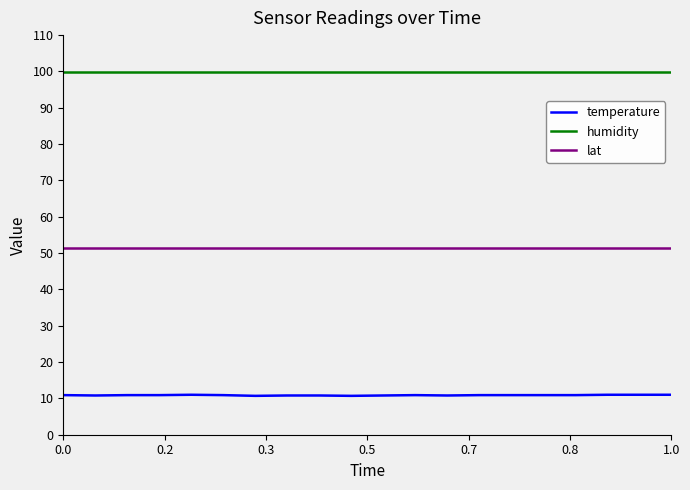

True or false: temperature and lat cross at least once.

False